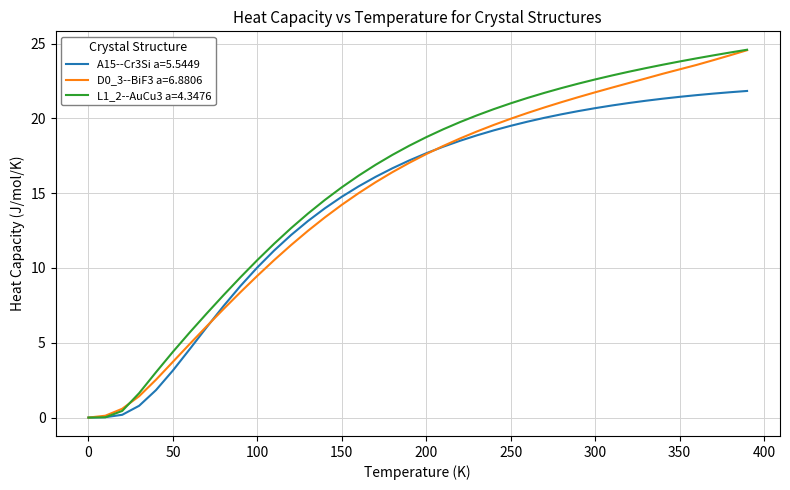

Which series has the widest spread of values?

L1_2--AuCu3 a=4.3476